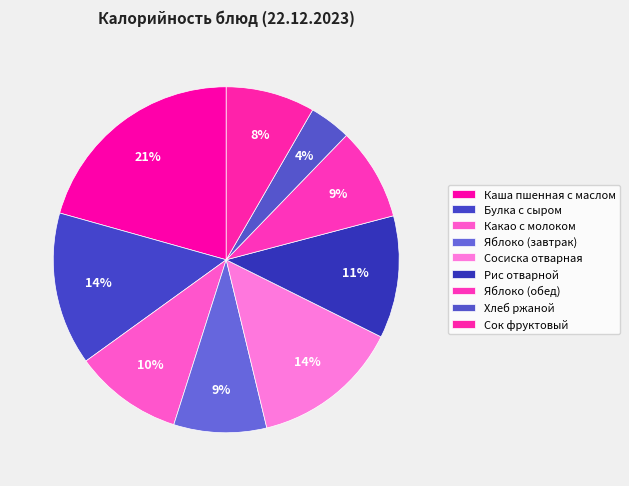

Count the number of slices in the pie.

9